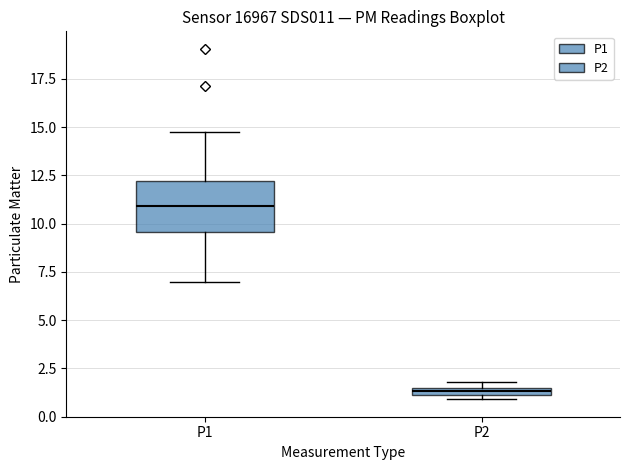

Comparing the boxes themselves (not the whiskers), which one is the tallest?

P1